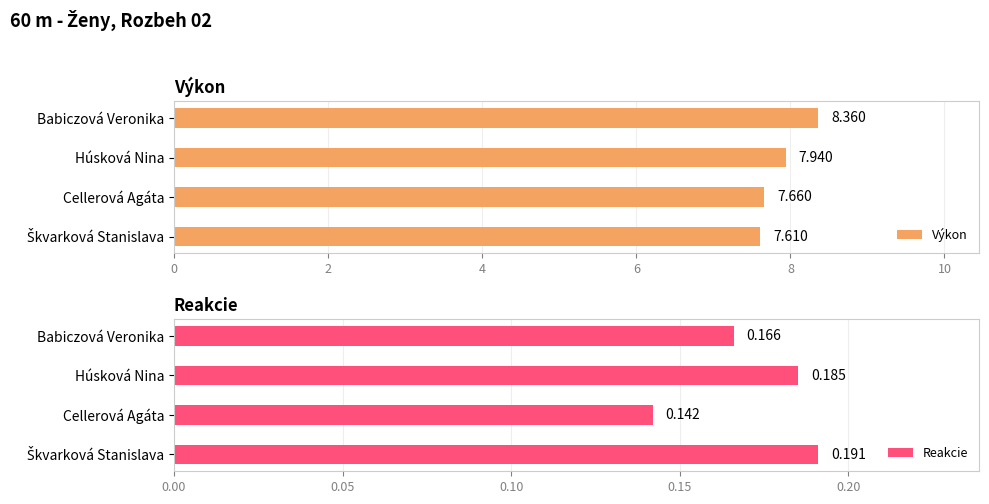

Reading left to right, list all the values displayed in this chart.

Výkon: 7.6	7.7	7.9	8.4
Reakcie: 0.2	0.1	0.2	0.2